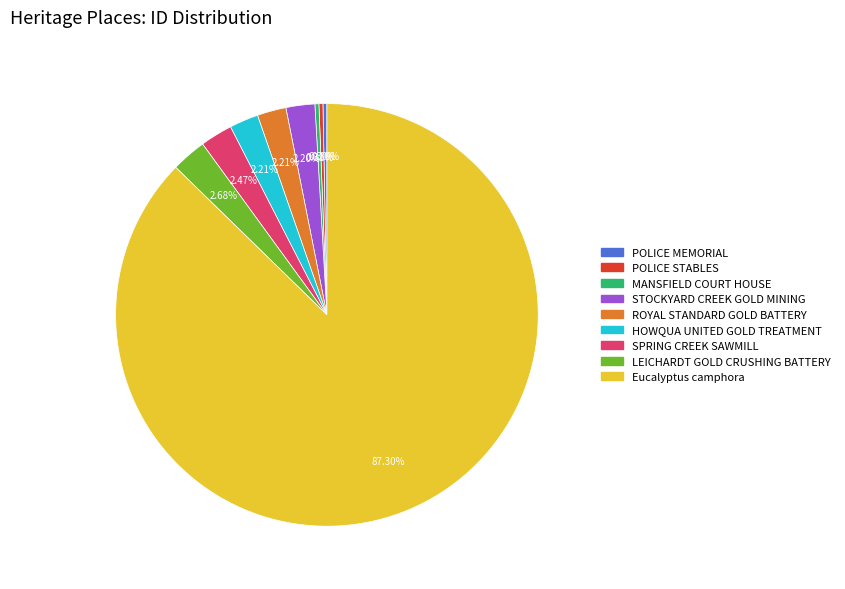

Is there a majority slice in this chart?

Yes